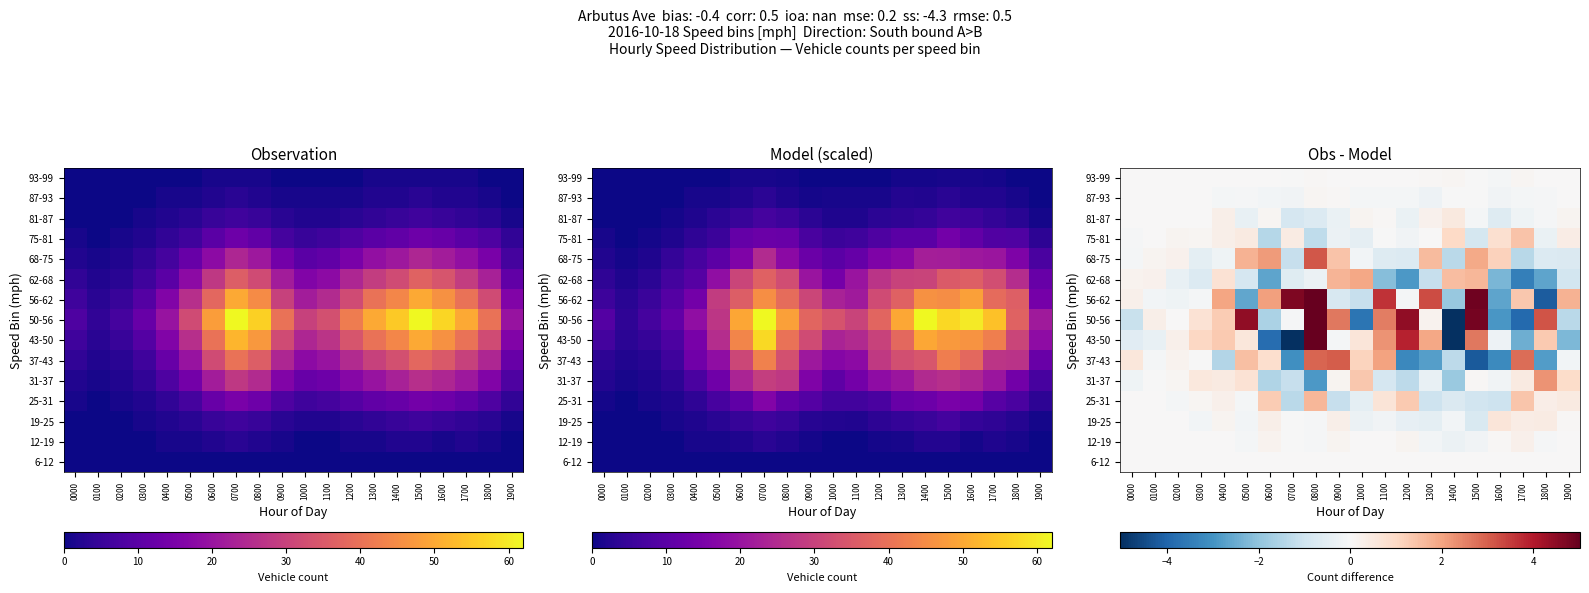

Which series changed the most between 0200 and 1200?

50-56